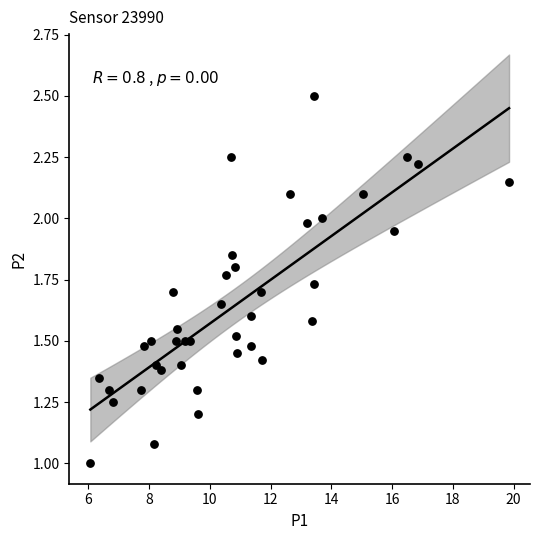

What is the range of X values (max minus min)?

13.8